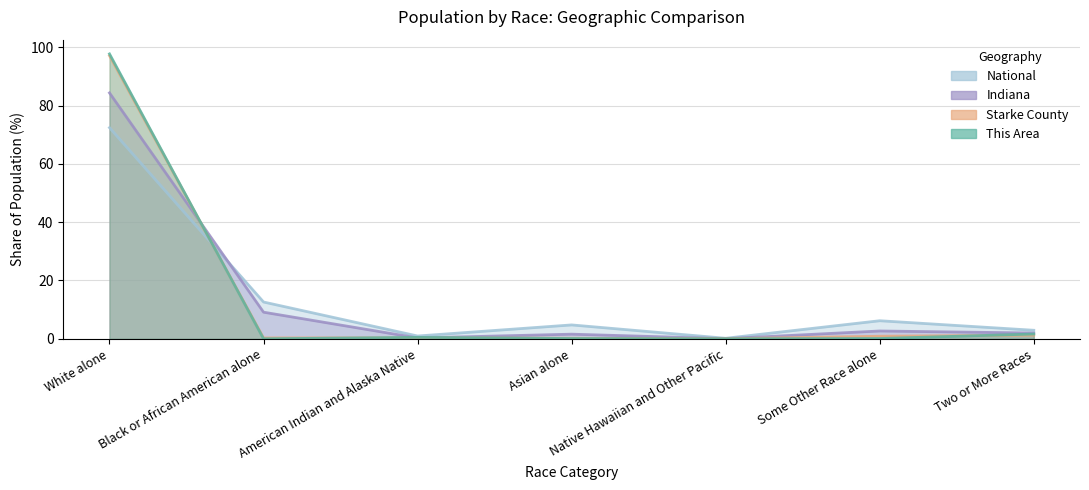

The National series shows 20.4 at Black or African American alone. True or false?

False